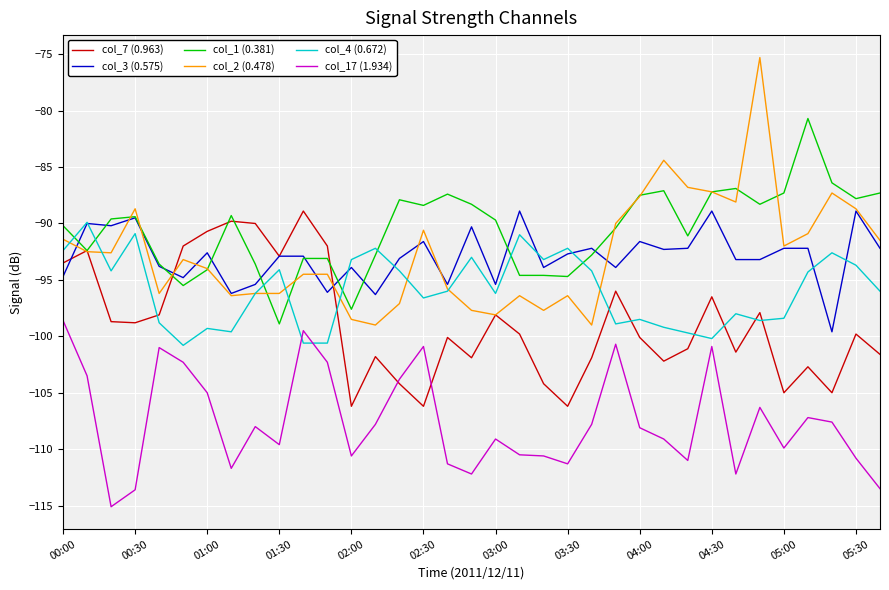

True or false: col_17 (1.934) and col_2 (0.478) cross at least once.

False